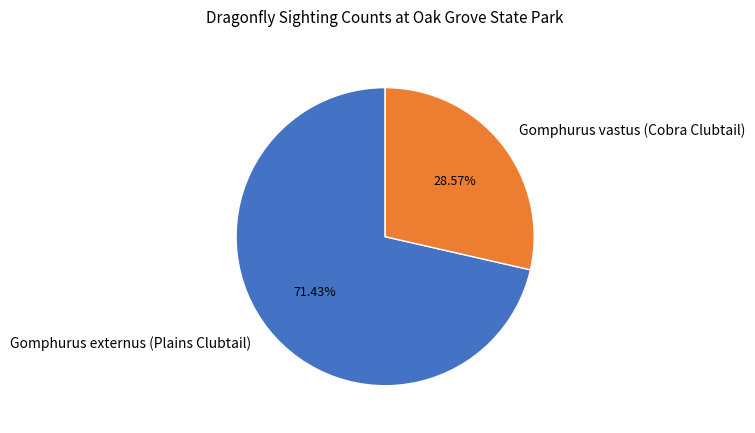

How many segments does this pie chart have?

2